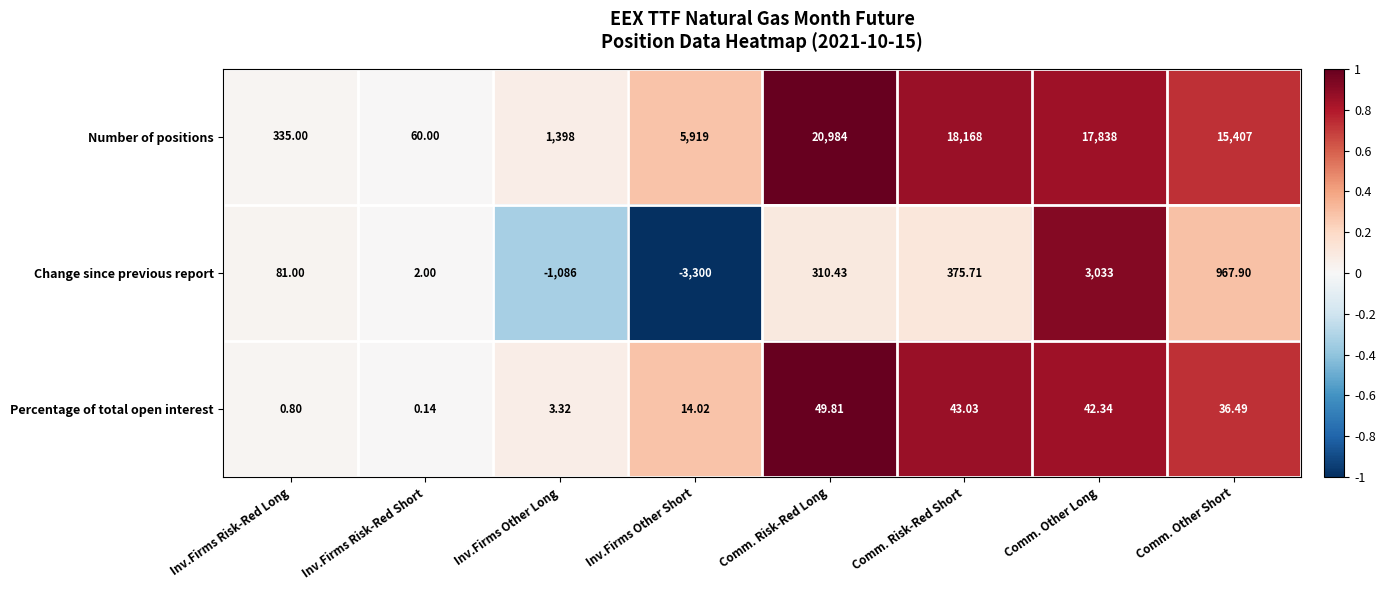

Rank the series at Comm. Other Short from lowest to highest value.

Percentage of total open interest, Change since previous report, Number of positions